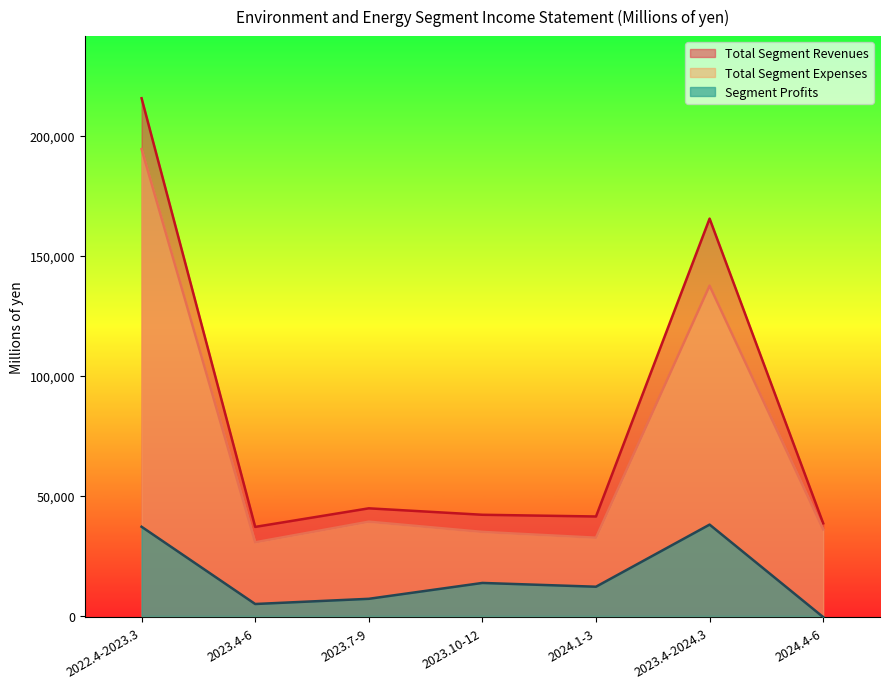

True or false: Total Segment Revenues and Total Segment Expenses intersect in this chart.

False